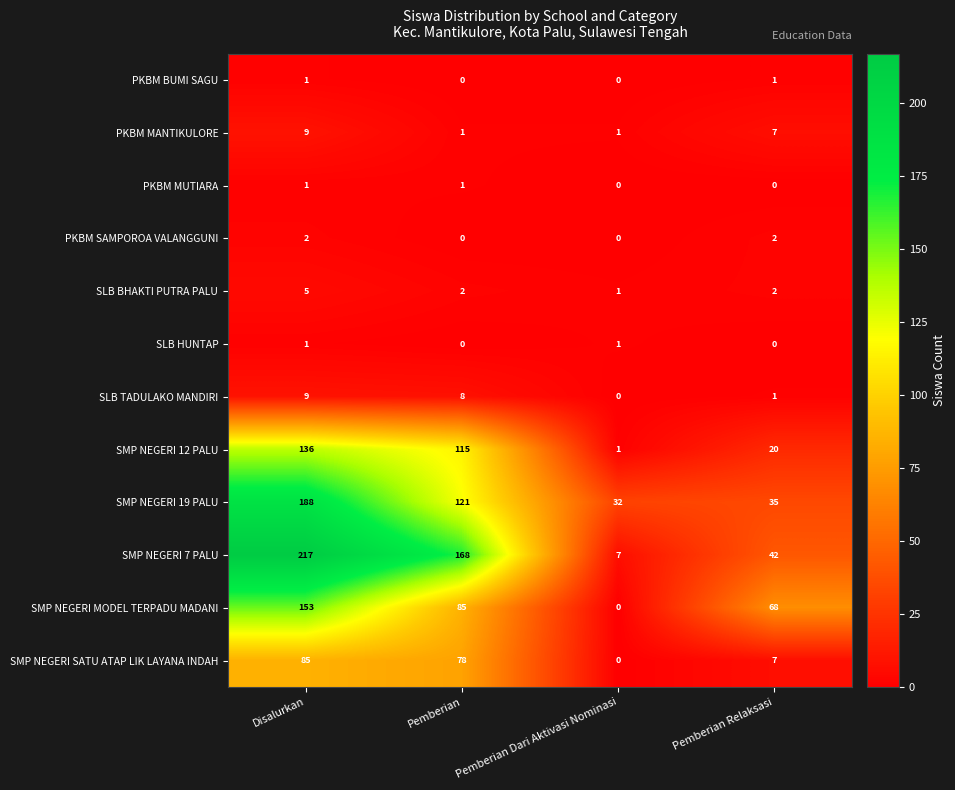

Count the PKBM SAMPOROA VALANGGUNI values in the range 0 to 2.

4